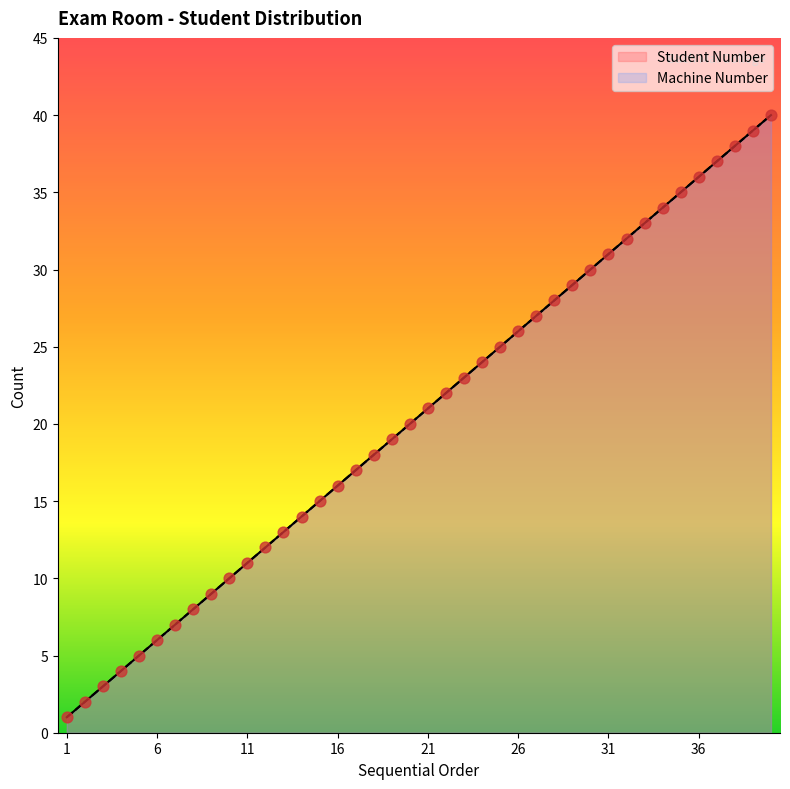

Which series reaches the minimum Y coordinate?

Student Number